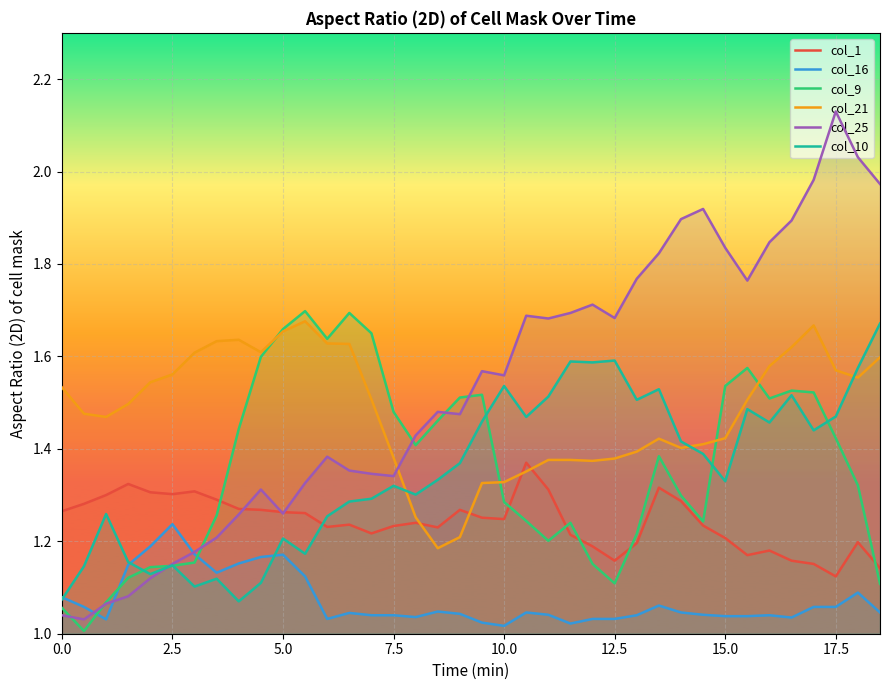

How many intersections are there between col_10 and col_9?

6